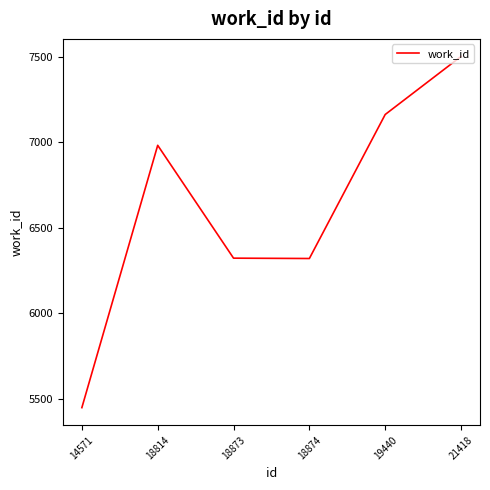

True or false: the data shows 6982 at 18814.

True